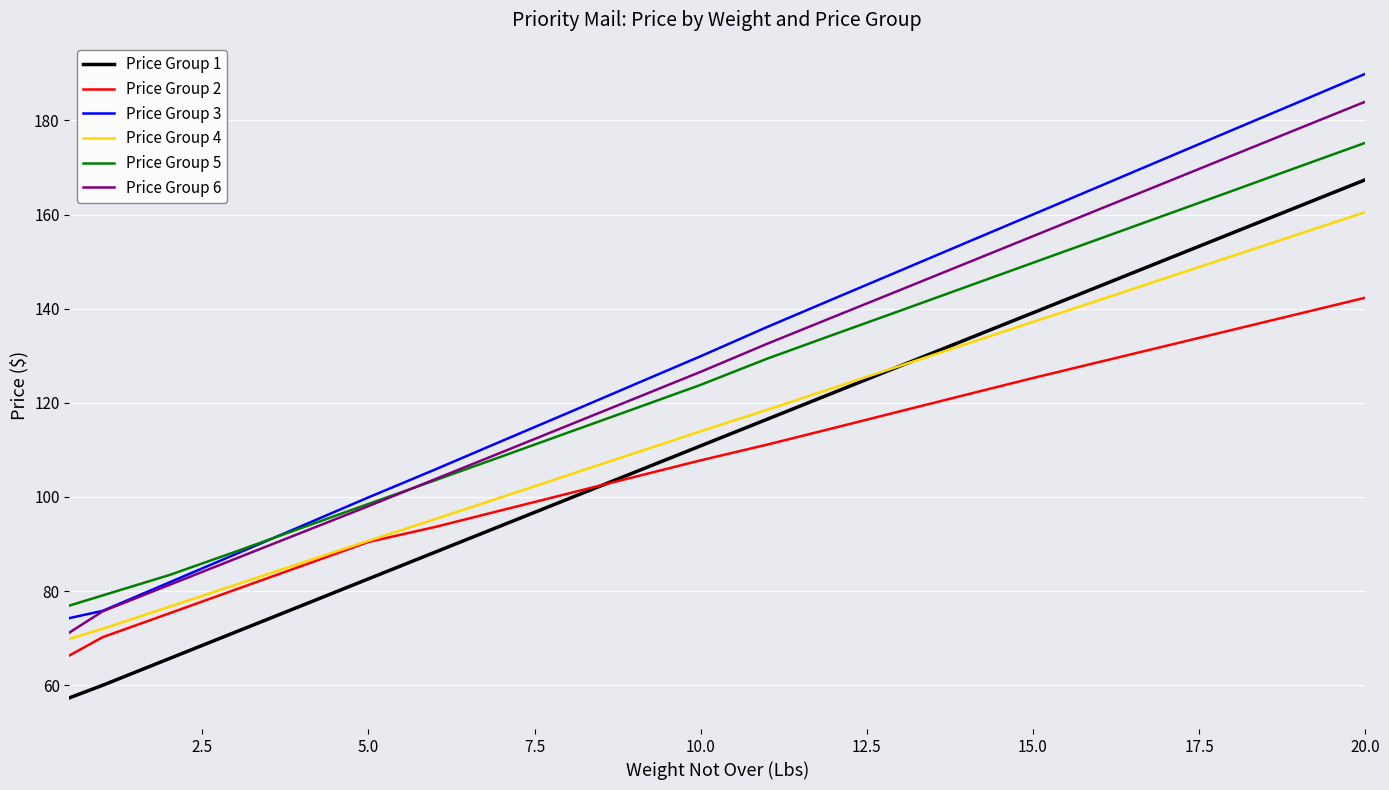

True or false: Price Group 3 and Price Group 1 cross at least once.

False